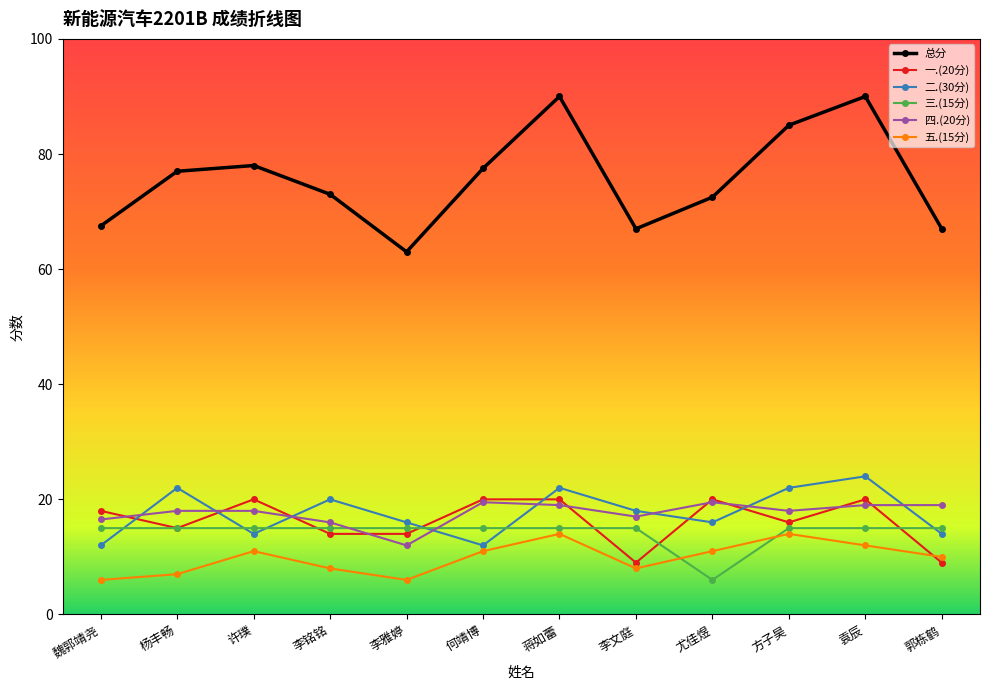

What are all the series names shown in the legend?

总分, 一.(20分), 二.(30分), 三.(15分), 四.(20分), 五.(15分)